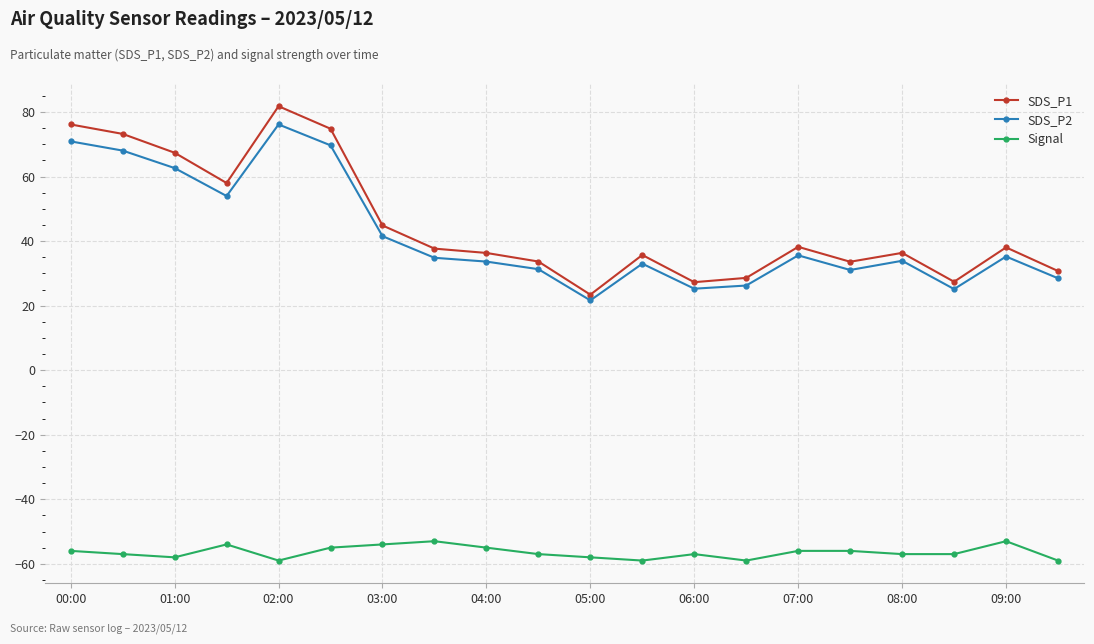

True or false: SDS_P1 has more than 1 points higher than both neighbors.

True